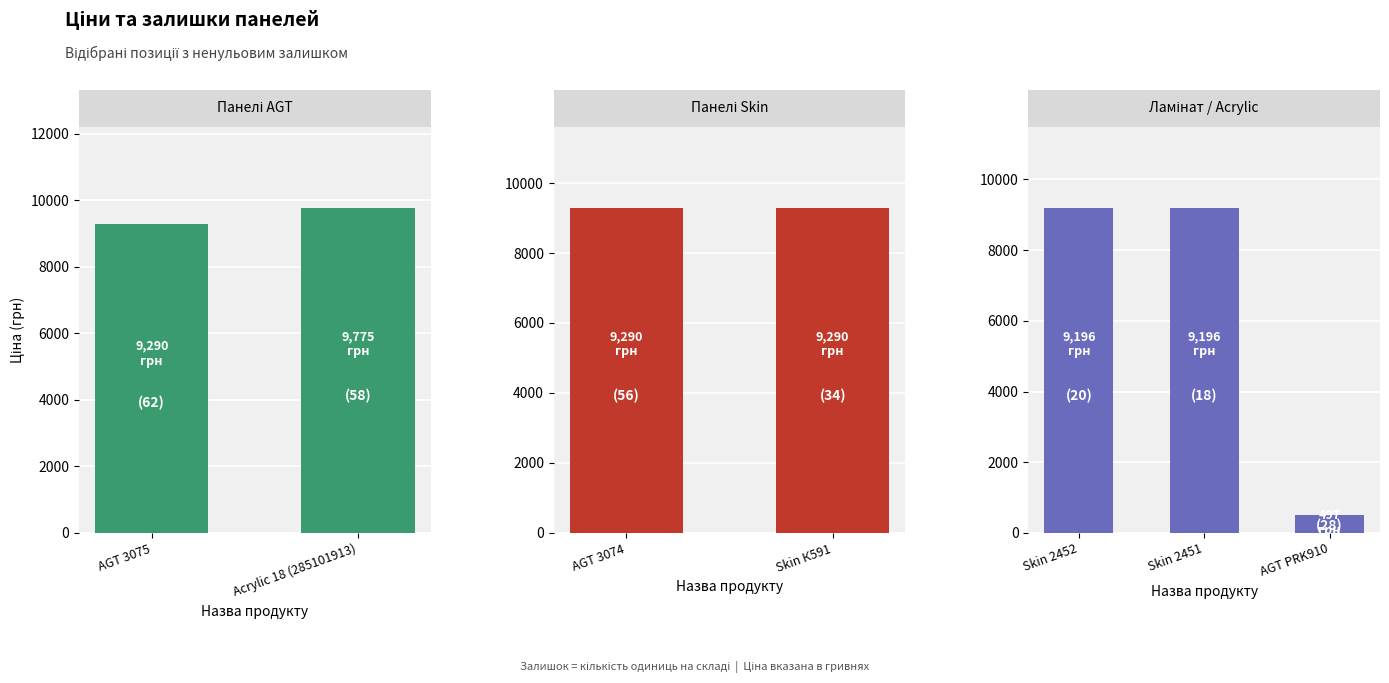

Is it true that Ціна equals 9196.3 at Skin 2452?

True